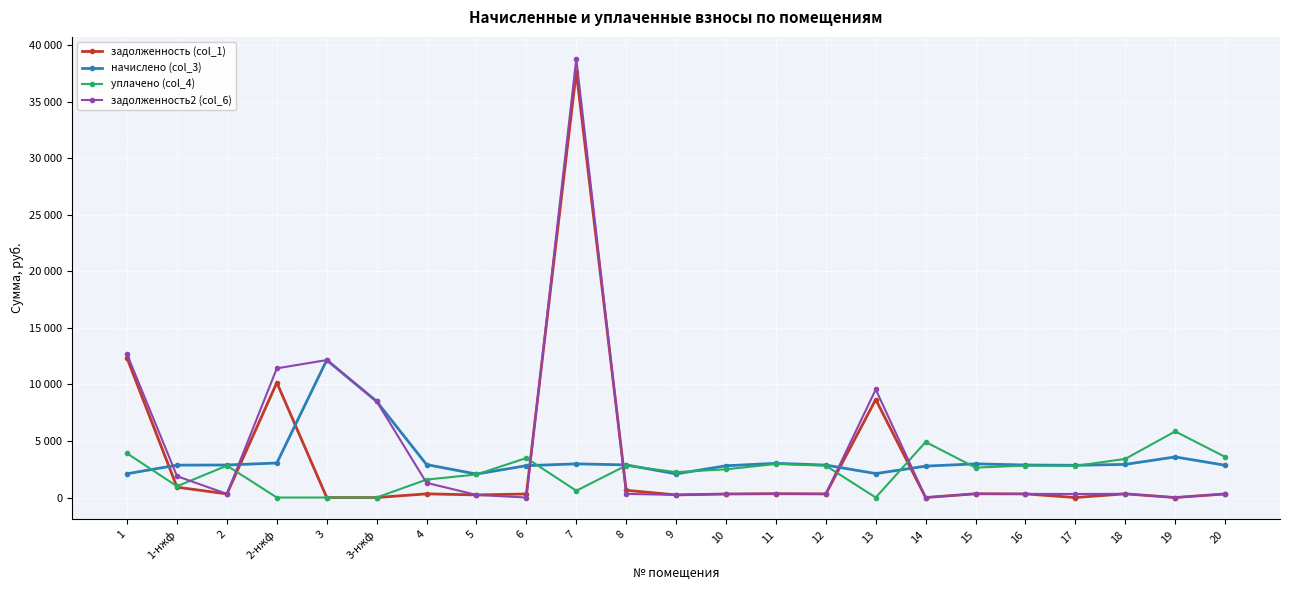

Reading right to left, transcribe all the data shown in this chart.

задолженность (col_1): 20=317.5	19=0.0	18=325.7	17=0.0	16=319.7	15=330.9	14=0.0	13=8669.1	12=319.0	11=336.1	10=312.2	9=232.3	8=640.9	7=37664.0	6=313.0	5=230.8	4=323.4	3-нжф=0.0	3=0.0	2-нжф=10160.5	2=319.7	1-нжф=913.5	1=12318.1
начислено (col_3): 20=2857.3	19=3590.1	18=2931.2	17=2850.6	16=2877.5	15=2978.3	14=2776.6	13=2117.8	12=2870.7	11=3025.3	10=2810.2	9=2090.9	8=2884.1	7=2978.3	6=2816.9	5=2077.4	4=2911.1	3-нжф=8504.4	3=12161.6	2-нжф=3052.3	2=2877.5	1-нжф=2864.0	1=2104.3
уплачено (col_4): 20=3594.6	19=5848.9	18=3417.8	17=2797.1	16=2823.6	15=2647.4	14=4912.6	13=0.0	12=2816.9	11=2967.4	10=2498.0	9=2244.8	8=2830.1	7=600.0	6=3494.7	5=2038.5	4=1586.1	3-нжф=0.0	3=0.0	2-нжф=0.0	2=2823.6	1-нжф=997.1	1=3900.0
задолженность2 (col_6): 20=317.5	19=0.0	18=325.7	17=315.2	16=319.7	15=330.9	14=0.0	13=9560.5	12=319.0	11=336.1	10=312.2	9=232.3	8=320.5	7=38807.0	6=0.0	5=230.8	4=1299.4	3-нжф=8504.4	3=12161.6	2-нжф=11426.6	2=319.7	1-нжф=1888.5	1=12655.0